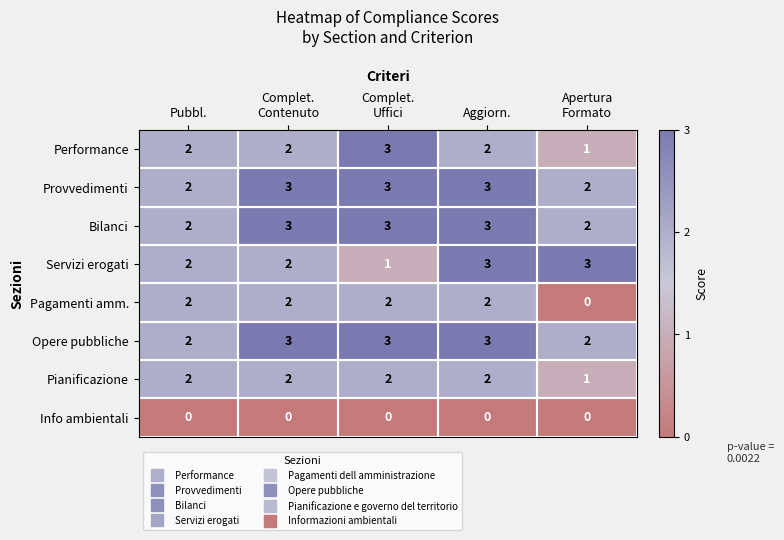

At how many categories does at least one series exceed 0?

5